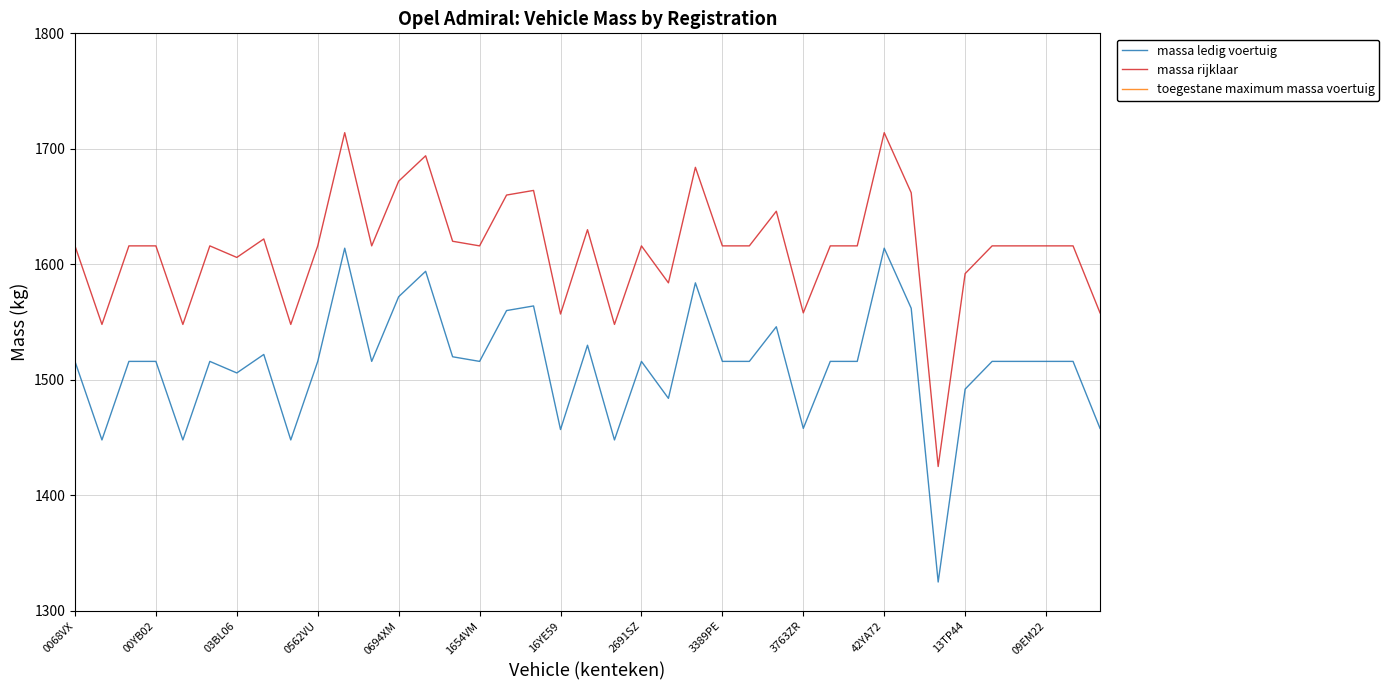

True or false: massa rijklaar has more than 2 interior local peaks.

True